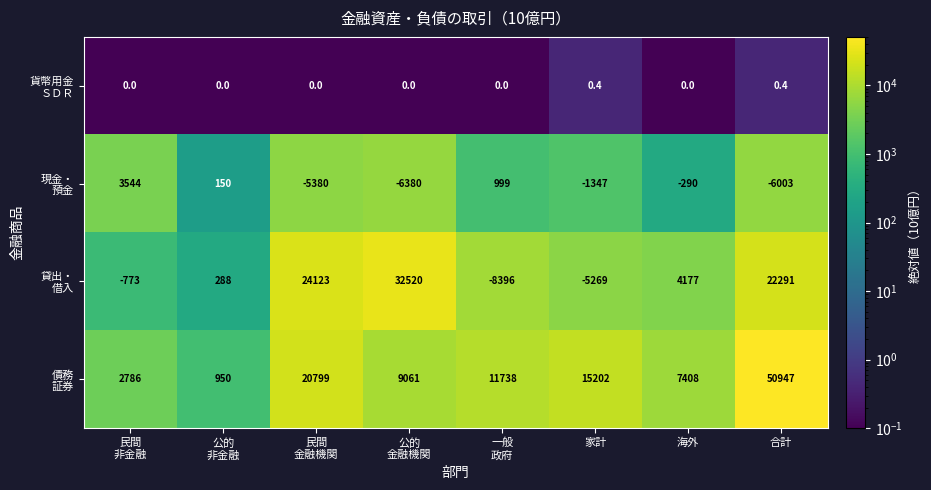

How many distinct data groups are displayed?

4